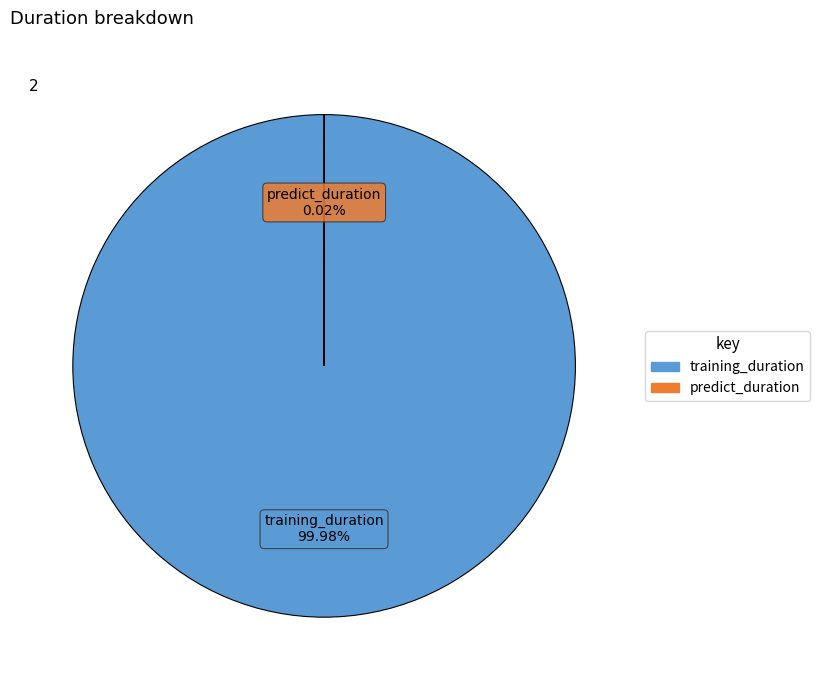

To the nearest percent, what is the average slice percentage?

50%